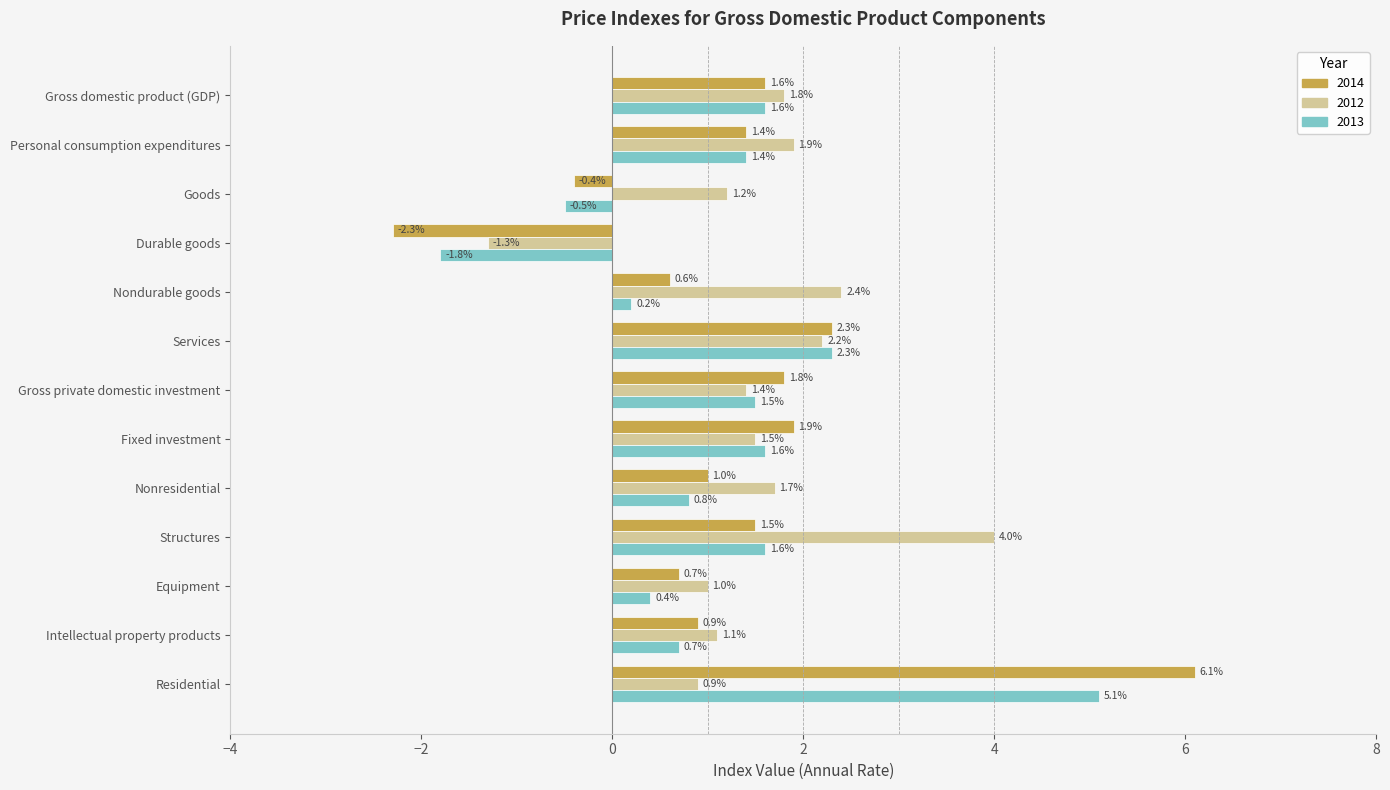

At which category does the chart reach its minimum across all series?

Durable goods